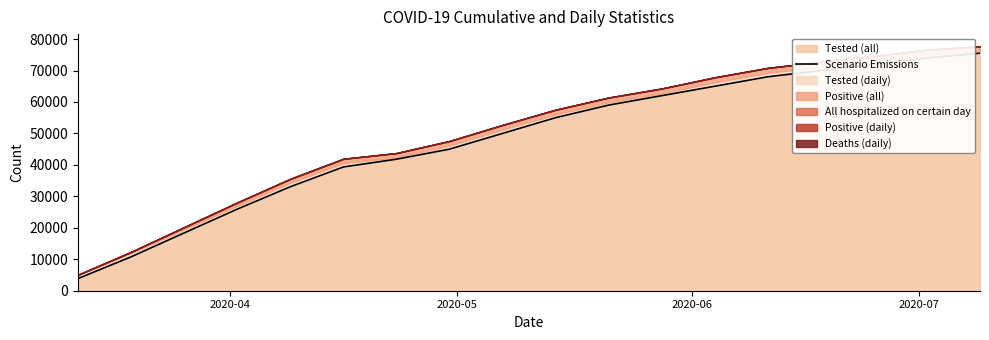

Reading left to right, list all the values displayed in this chart.

3863	10768	18369	25921	33047	39330	41802	45000	50000	55000	59000	62000	65000	68000	70000	72000	74000	75500